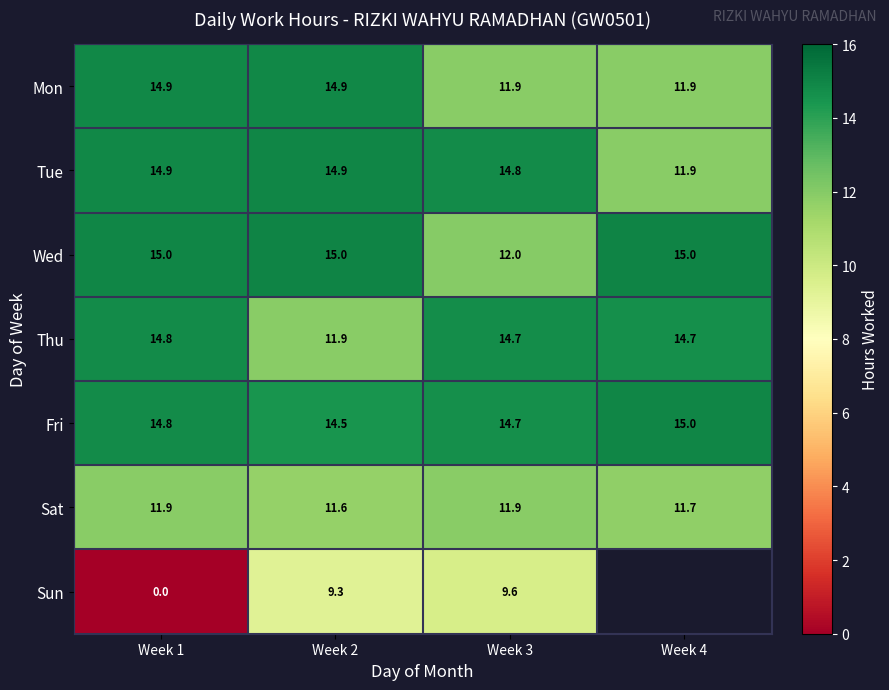

The value of Fri at Week 1 is 14.8. True or false?

True